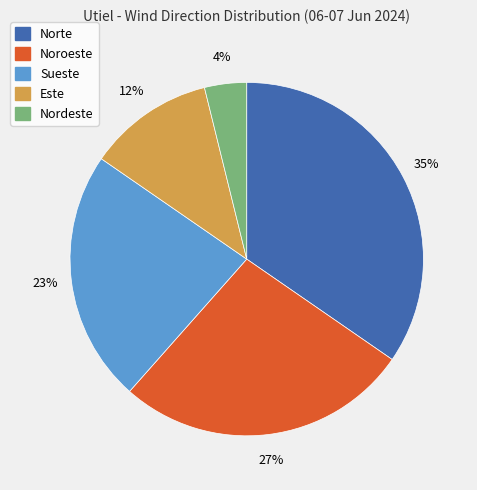

What is the largest slice in the pie chart?

Norte